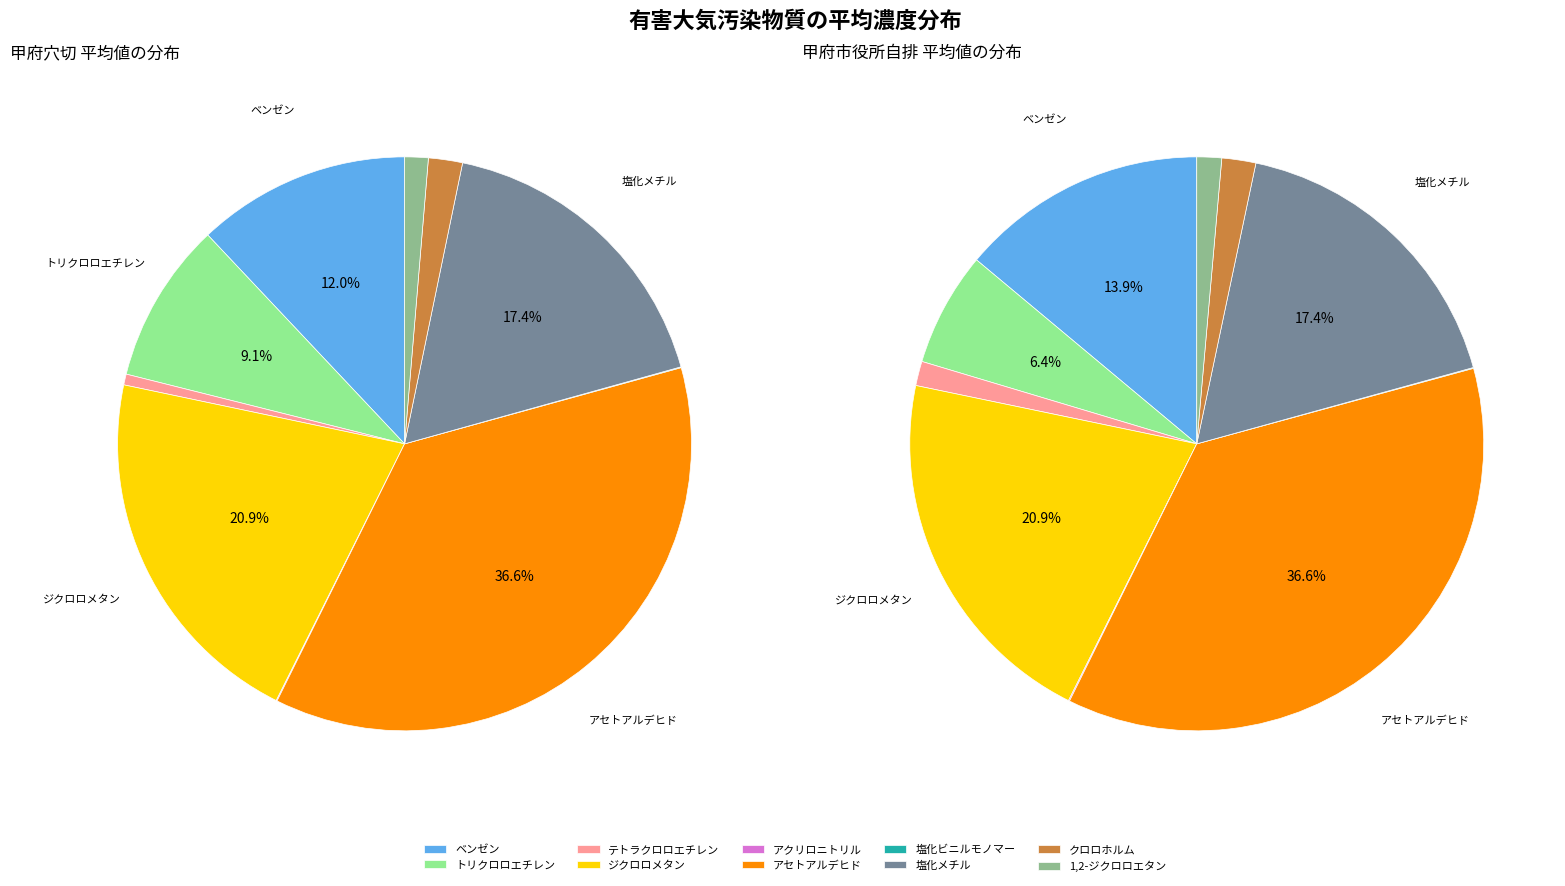

What is the difference between the highest and lowest values at ベンゼン?

0.1